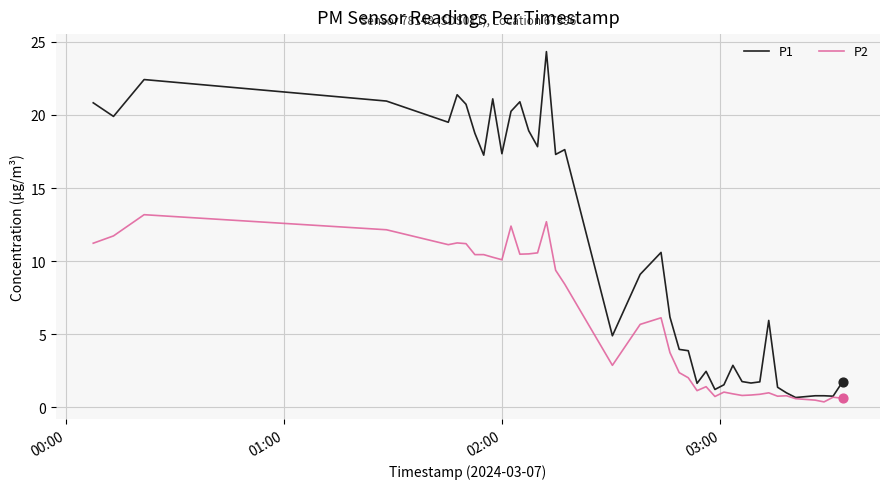

Which series has the largest range (max minus min)?

P1